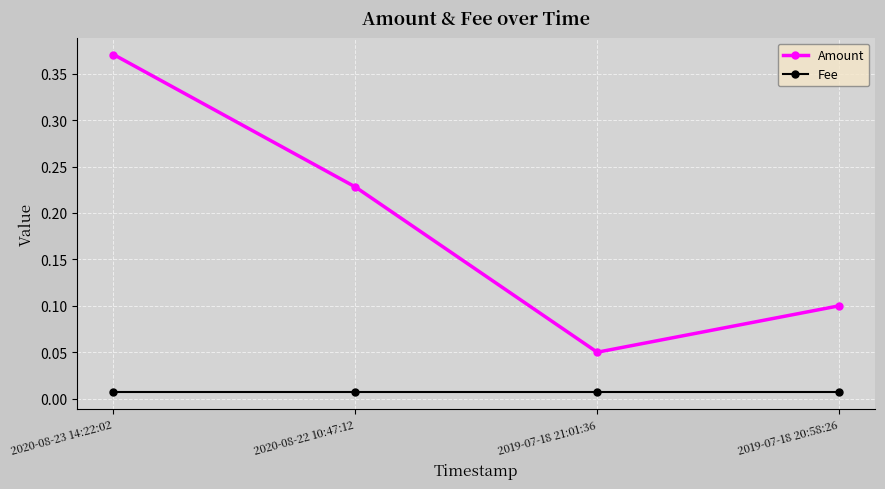

Which label corresponds to the largest value in the chart?

2020-08-23 14:22:02